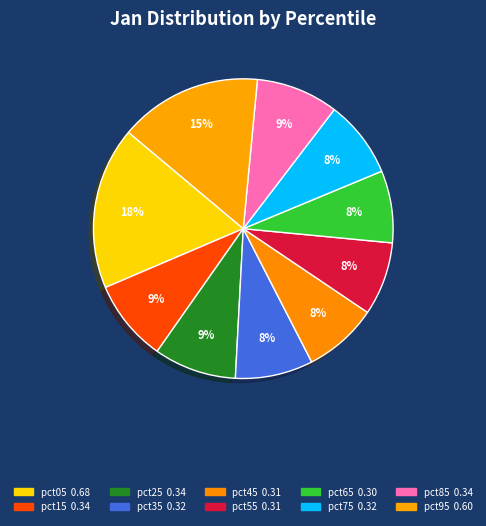

Do pct65 and pct45 together represent more than half of the pie?

No